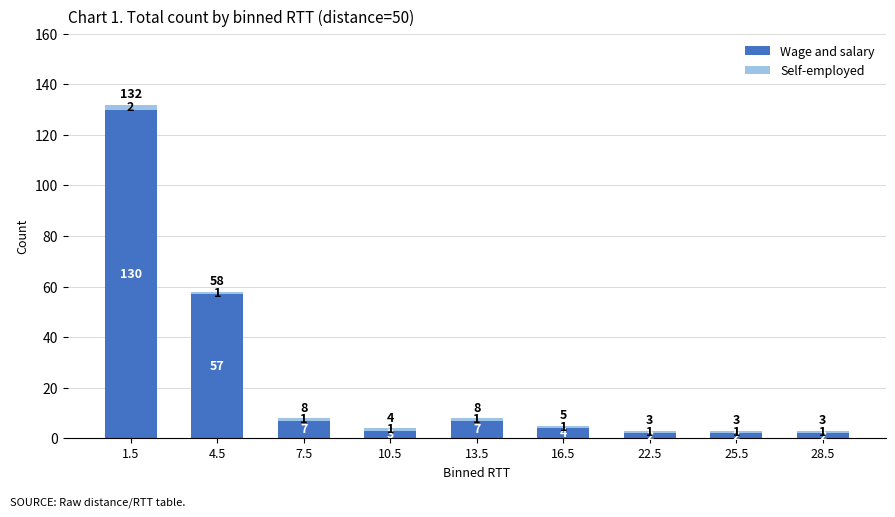

At which category is the sum across all series the highest?

1.5